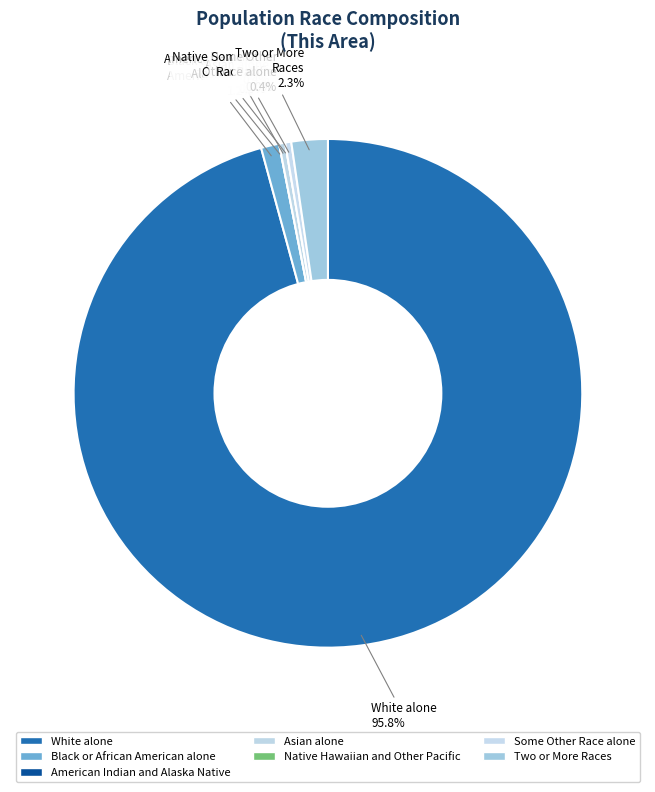

What portion of the pie excludes Black or African American alone?

98.8%